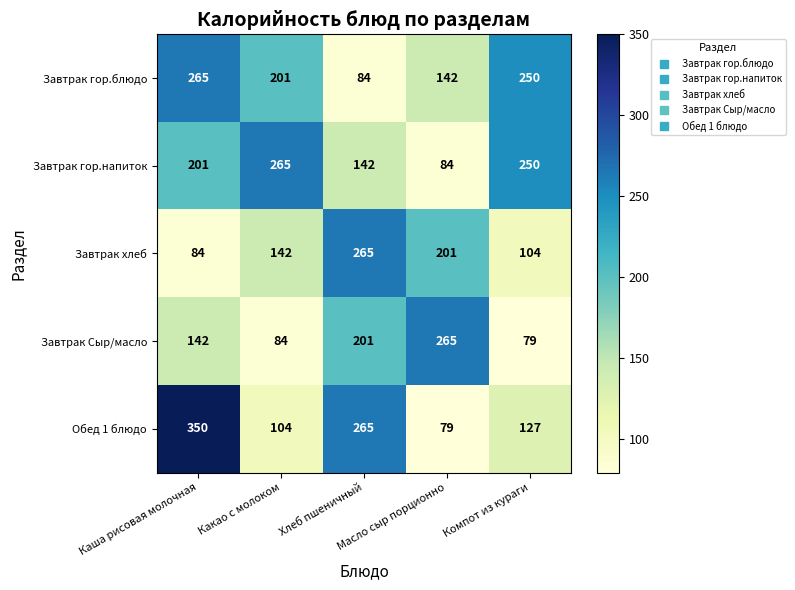

What is the greatest value displayed?

350